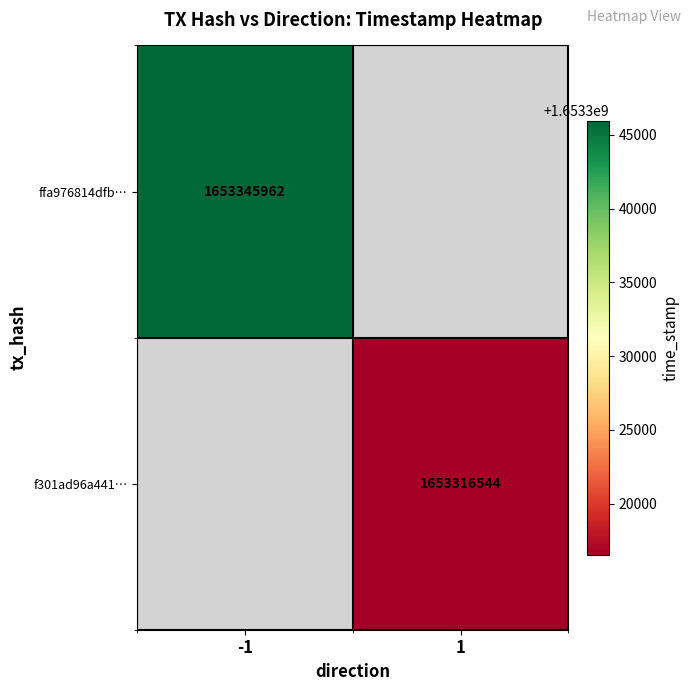

True or false: f301ad96a441… has a value of 1653316544 at 1.

True